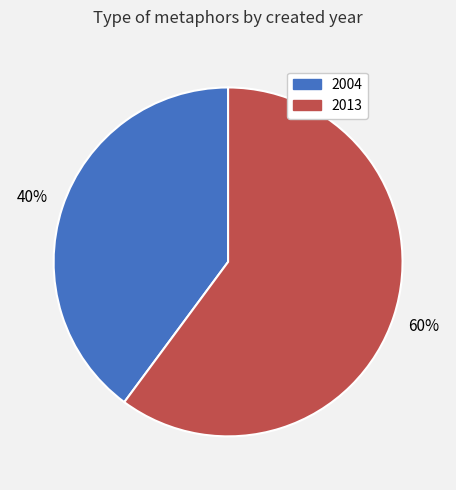

Which slice is the smallest?

2004